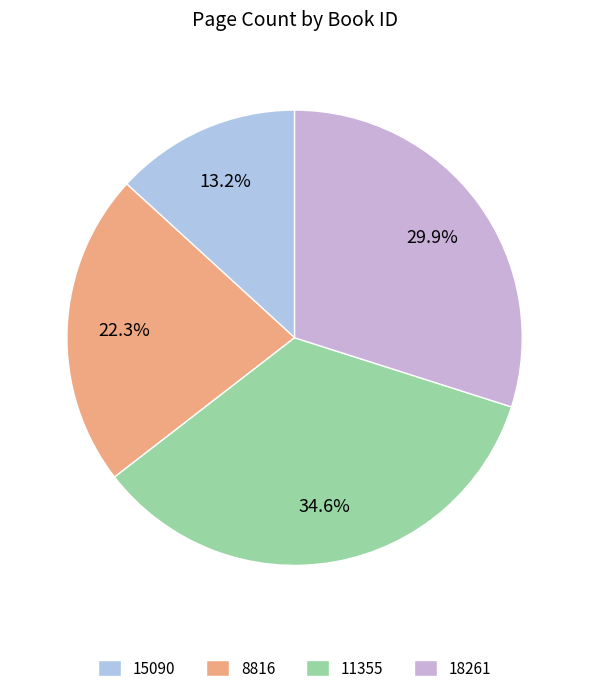

Which has a higher value, 8816 or 18261?

18261